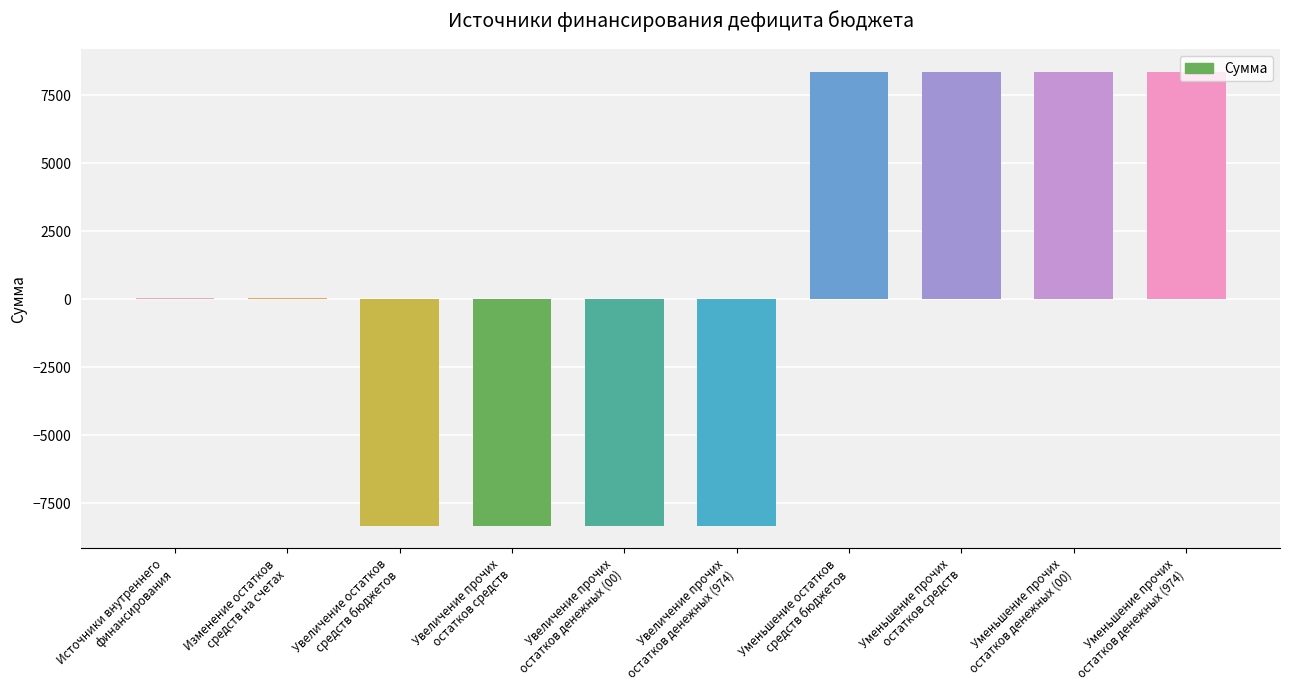

What is the sum of all values?

300